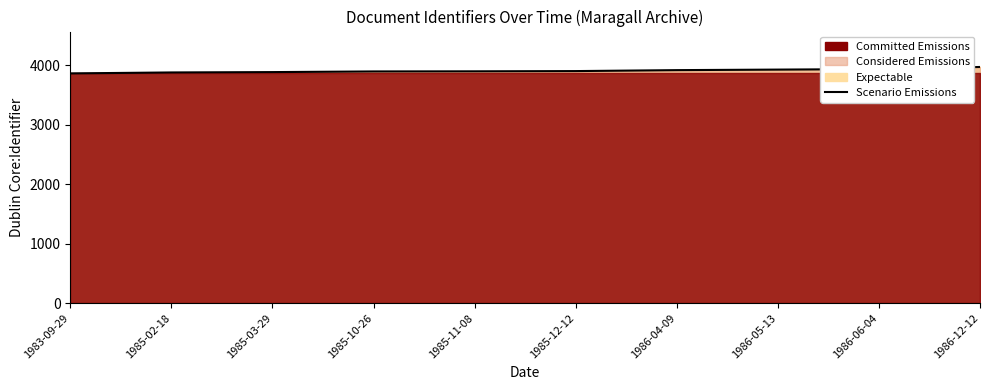

Which has a higher value, 1985-12-12 or 1986-06-04?

1986-06-04